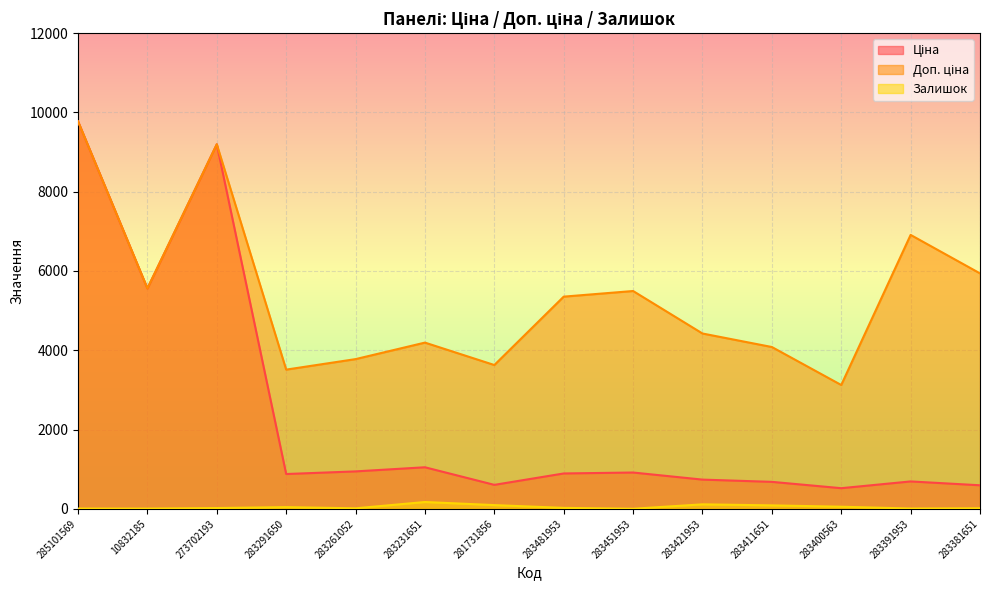

How many lines are shown in the chart?

3